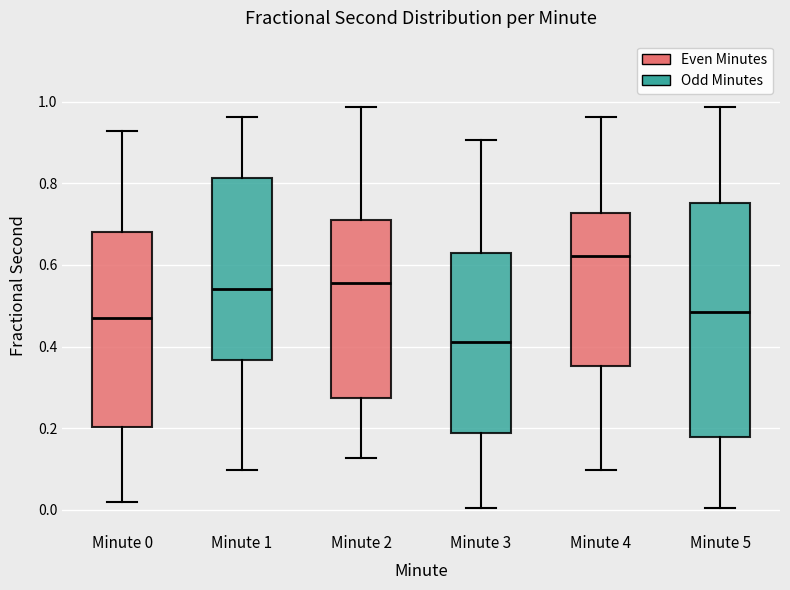

Reading left to right, transcribe this box plot: for each box, give where its median line is, the range the box spans, and where its two whiskers end, as read against the y-axis. The values are not printed on the chart, so give them approximately, as read against the axis.

Minute 0: median 0.46, box 0.20 to 0.68, whiskers 0.02 to 0.92
Minute 1: median 0.54, box 0.36 to 0.82, whiskers 0.10 to 0.96
Minute 2: median 0.56, box 0.28 to 0.70, whiskers 0.12 to 0.98
Minute 3: median 0.42, box 0.18 to 0.64, whiskers 0.00 to 0.90
Minute 4: median 0.62, box 0.36 to 0.72, whiskers 0.10 to 0.96
Minute 5: median 0.48, box 0.18 to 0.76, whiskers 0.00 to 0.98